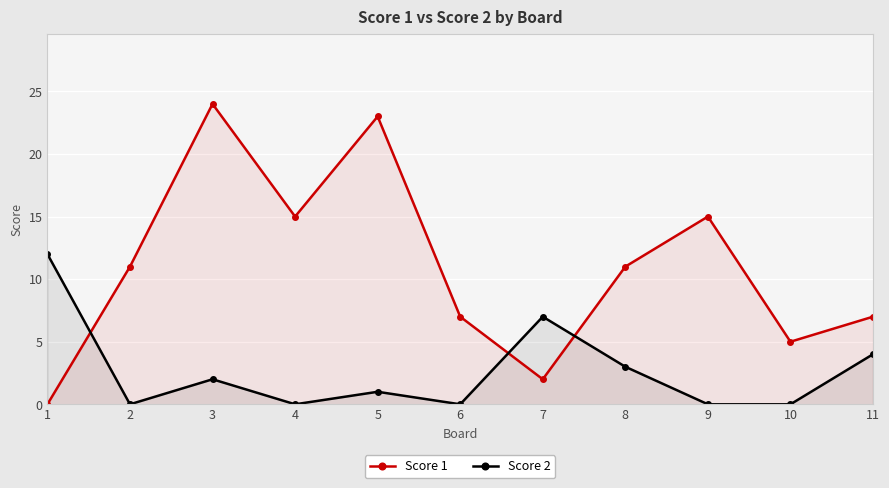

How many data points in Score 2 are above 1?

5